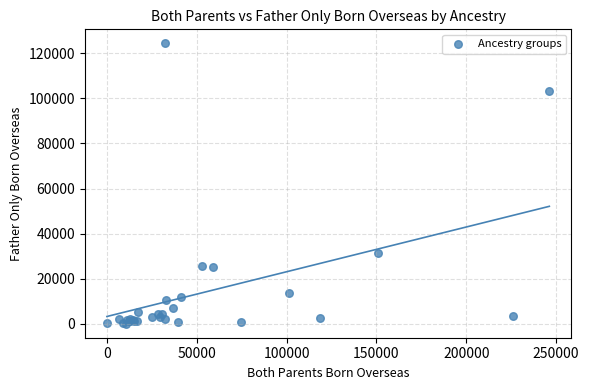

What Y value in the scatter plot is closest to 62211?

31251